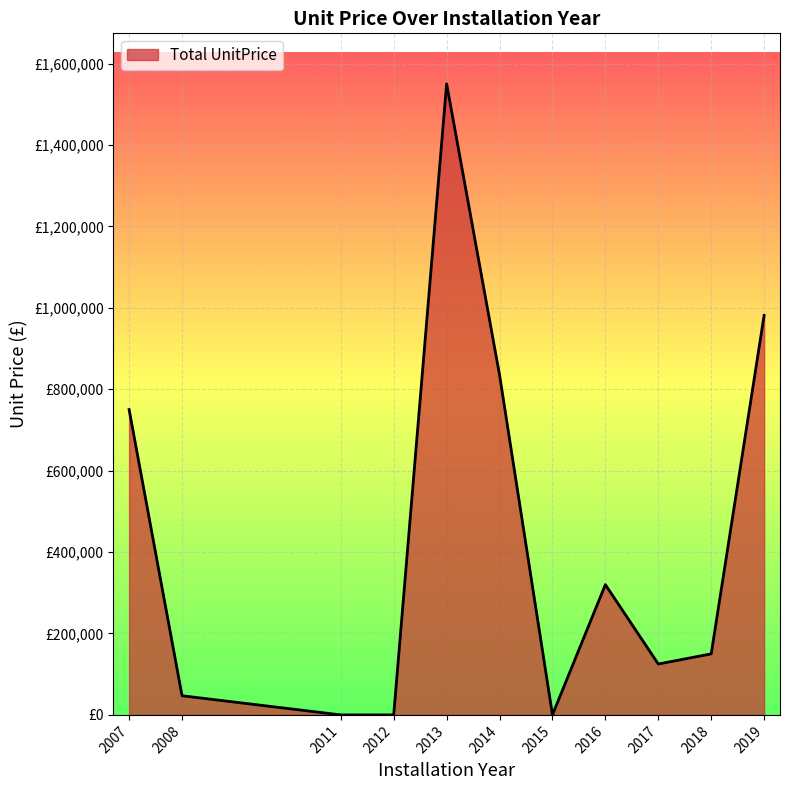

Does the chart display data point markers on the line(s)?

No